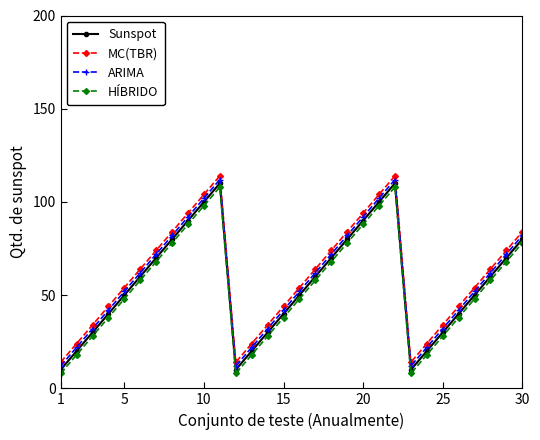

What are all the series names shown in the legend?

Sunspot, MC(TBR), ARIMA, HÍBRIDO